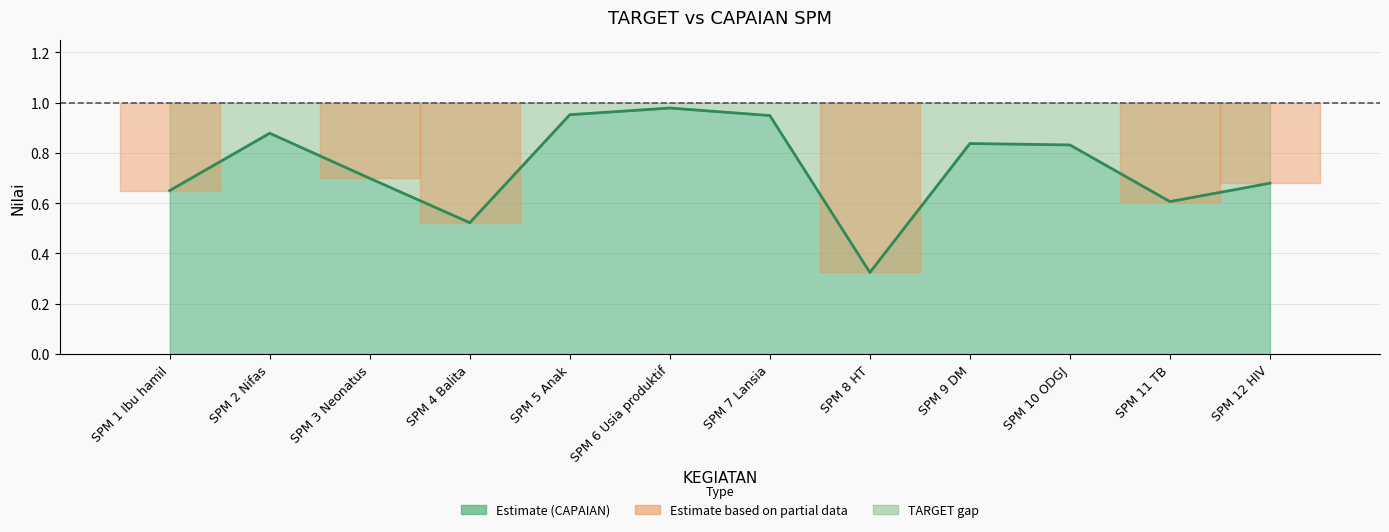

Does the chart have visible grid lines?

Yes